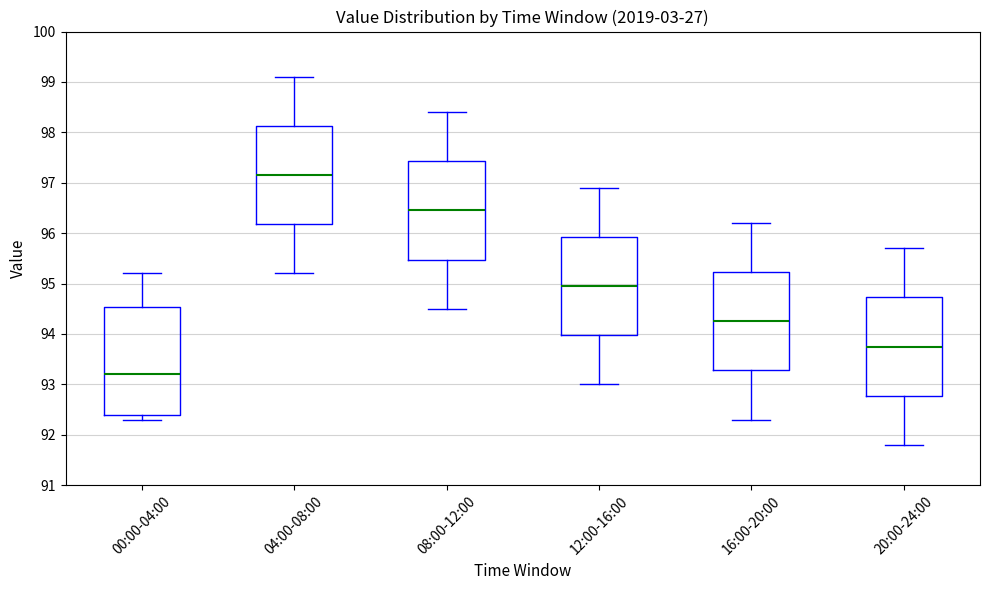

Reading left to right, transcribe this box plot: for each box, give where its median line is, the range the box spans, and where its two whiskers end, as read against the y-axis. The values are not printed on the chart, so give them approximately, as read against the axis.

00:00-04:00: median 93.2, box 92.4 to 94.5, whiskers 92.3 to 95.2
04:00-08:00: median 97.2, box 96.2 to 98.1, whiskers 95.2 to 99.1
08:00-12:00: median 96.5, box 95.5 to 97.4, whiskers 94.5 to 98.4
12:00-16:00: median 95.0, box 94.0 to 95.9, whiskers 93.0 to 96.9
16:00-20:00: median 94.3, box 93.3 to 95.2, whiskers 92.3 to 96.2
20:00-24:00: median 93.8, box 92.8 to 94.7, whiskers 91.8 to 95.7